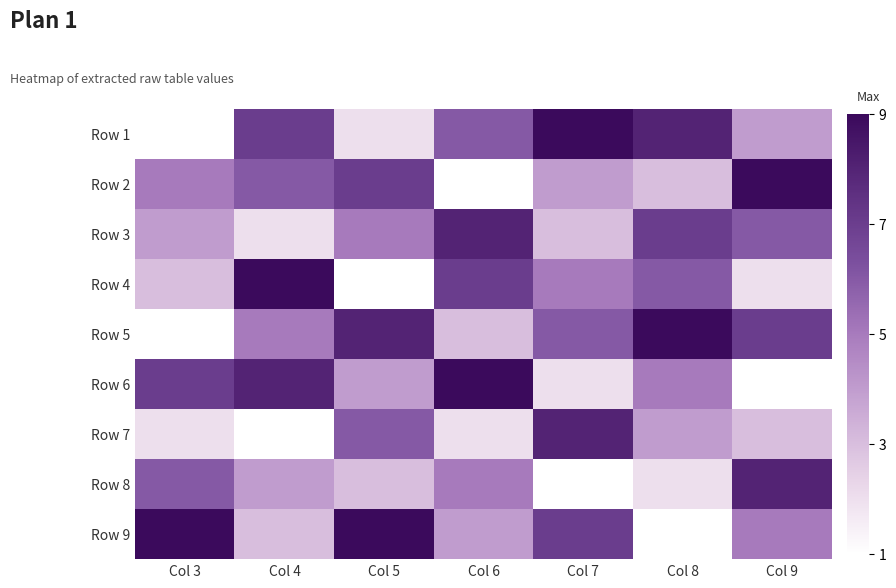

Which label corresponds to the largest value in the chart?

Col 7